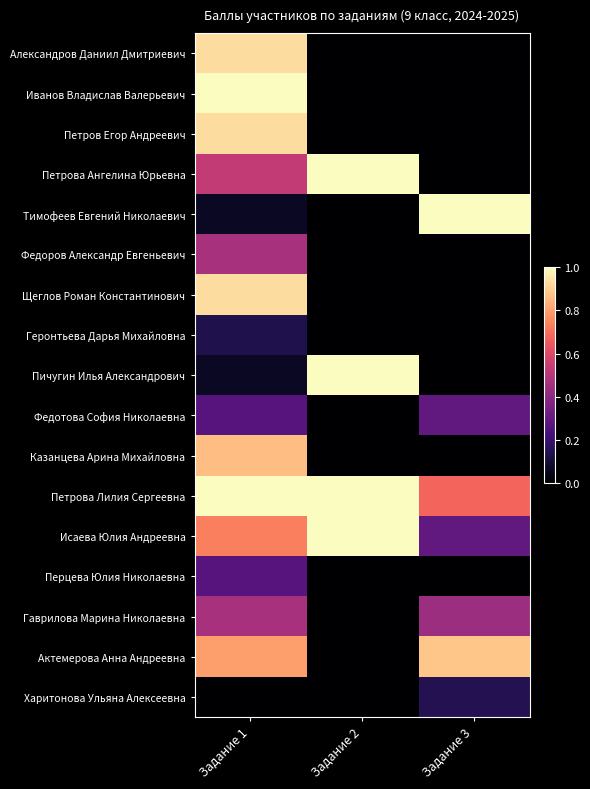

Reading left to right, list all the values displayed in this chart.

Александров Даниил Дмитриевич: Задание 1=0.9	Задание 2=0.0	Задание 3=0.0
Иванов Владислав Валерьевич: Задание 1=1.0	Задание 2=0.0	Задание 3=0.0
Петров Егор Андреевич: Задание 1=0.9	Задание 2=0.0	Задание 3=0.0
Петрова Ангелина Юрьевна: Задание 1=0.5	Задание 2=1.0	Задание 3=0.0
Тимофеев Евгений Николаевич: Задание 1=0.1	Задание 2=0.0	Задание 3=1.0
Федоров Александр Евгеньевич: Задание 1=0.5	Задание 2=0.0	Задание 3=0.0
Щеглов Роман Константинович: Задание 1=0.9	Задание 2=0.0	Задание 3=0.0
Геронтьева Дарья Михайловна: Задание 1=0.1	Задание 2=0.0	Задание 3=0.0
Пичугин Илья Александрович: Задание 1=0.1	Задание 2=1.0	Задание 3=0.0
Федотова София Николаевна: Задание 1=0.3	Задание 2=0.0	Задание 3=0.3
Казанцева Арина Михайловна: Задание 1=0.9	Задание 2=0.0	Задание 3=0.0
Петрова Лилия Сергеевна: Задание 1=1.0	Задание 2=1.0	Задание 3=0.7
Исаева Юлия Андреевна: Задание 1=0.7	Задание 2=1.0	Задание 3=0.3
Перцева Юлия Николаевна: Задание 1=0.3	Задание 2=0.0	Задание 3=0.0
Гаврилова Марина Николаевна: Задание 1=0.5	Задание 2=0.0	Задание 3=0.4
Актемерова Анна Андреевна: Задание 1=0.8	Задание 2=0.0	Задание 3=0.9
Харитонова Ульяна Алексеевна: Задание 1=0.0	Задание 2=0.0	Задание 3=0.1